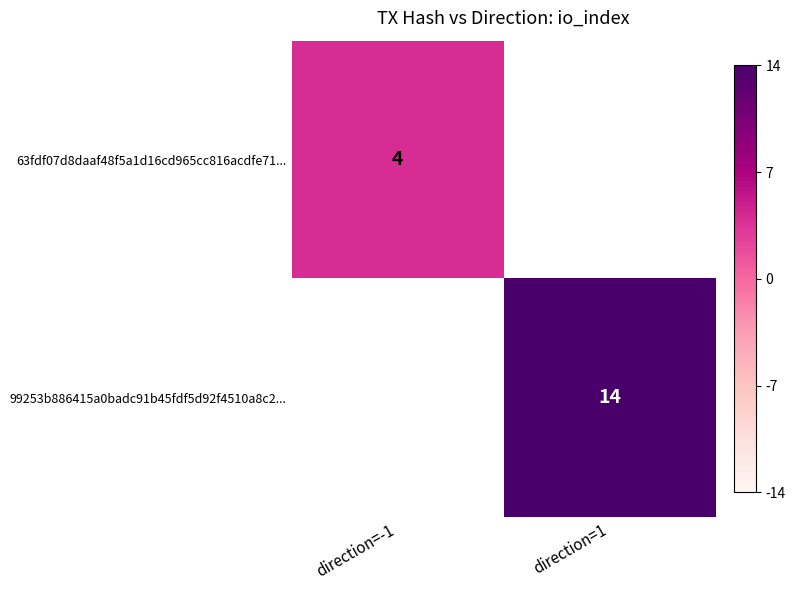

The 63fdf07d8daaf48f5a1d16cd965cc816acdfe71... series shows 6 at direction=-1. True or false?

False